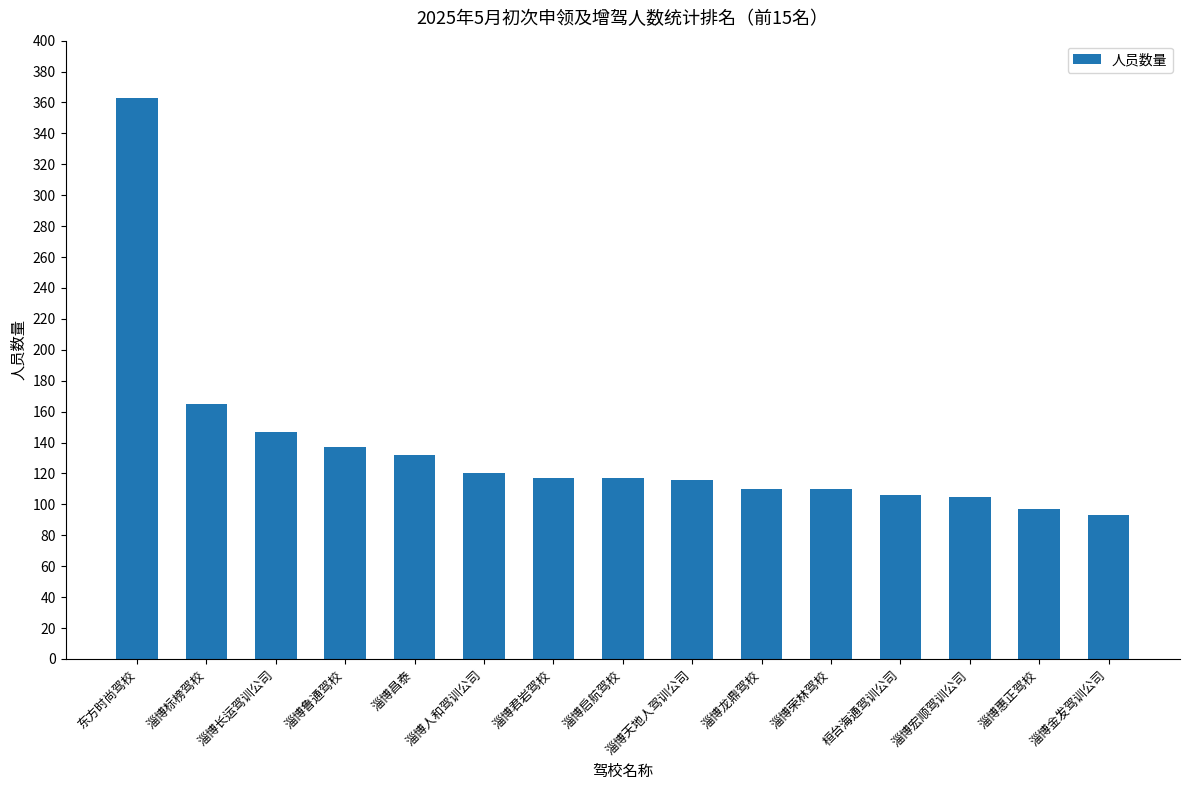

What is the ratio of the value at 淄博君岩驾校 to the value at 淄博人和驾训公司?

1.0